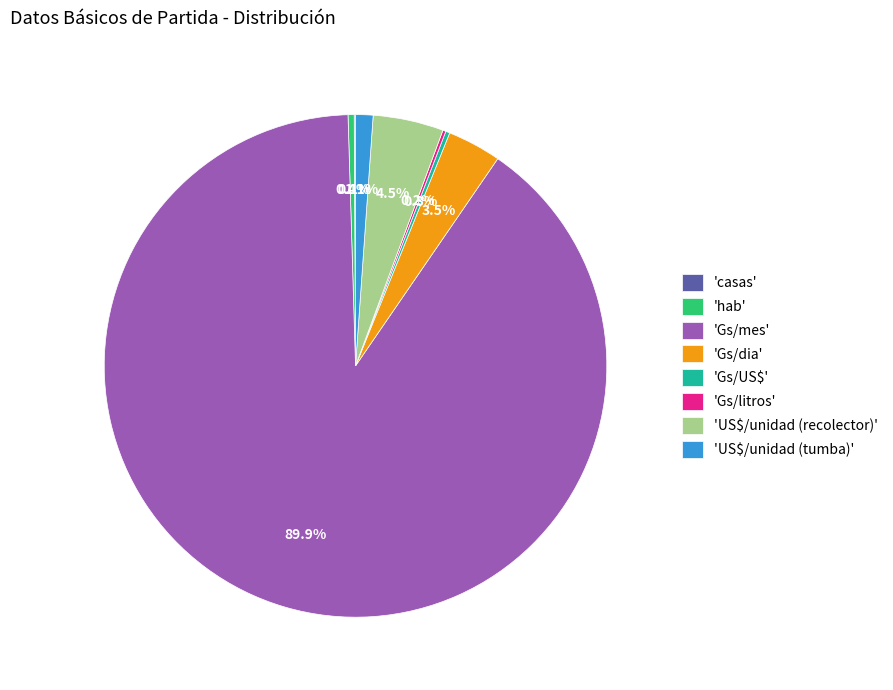

What is the total percentage of 'US$/unidad (recolector)' and 'hab'?

4.9%